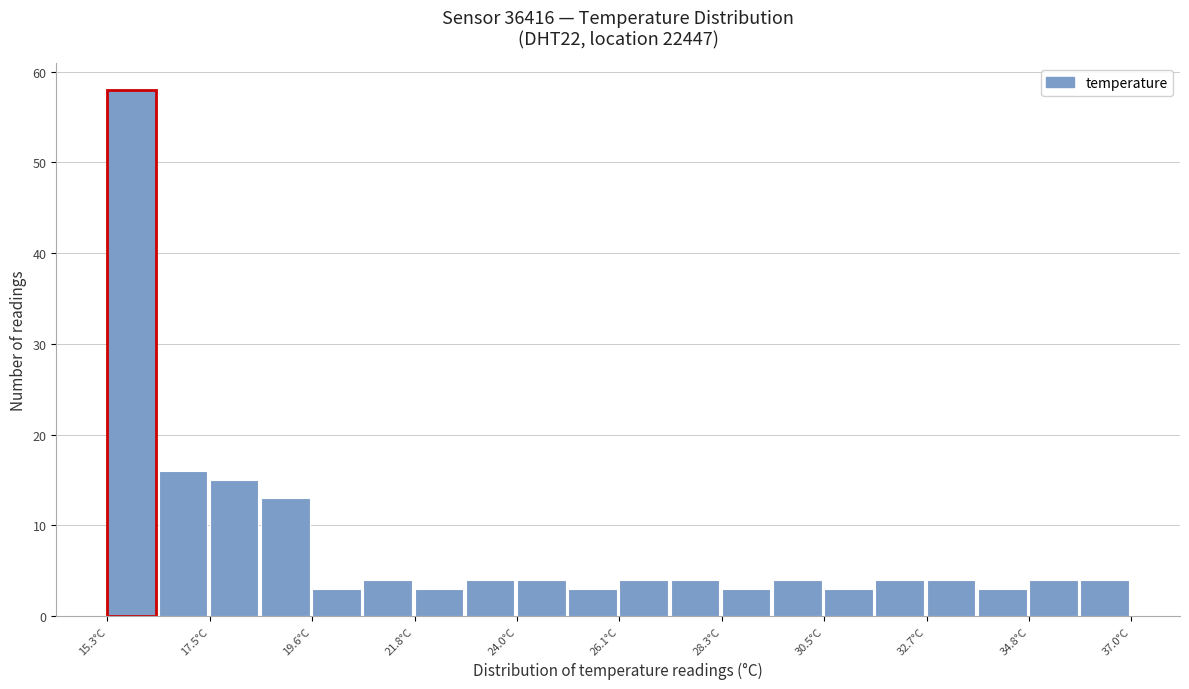

Read against the x-axis, roughly where is the centre of the tallest bar?

16.0